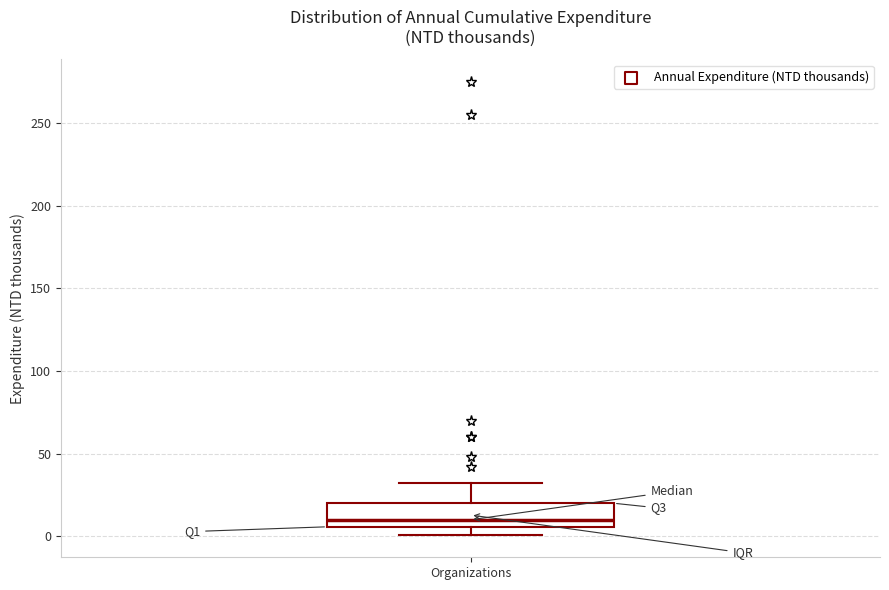

Transcribe this box plot: give where the median line is, the range the box spans, and where the two whiskers end, as read against the y-axis. The values are not printed on the chart, so give them approximately, as read against the axis.

median 10, box 5 to 20, whiskers 0 to 30